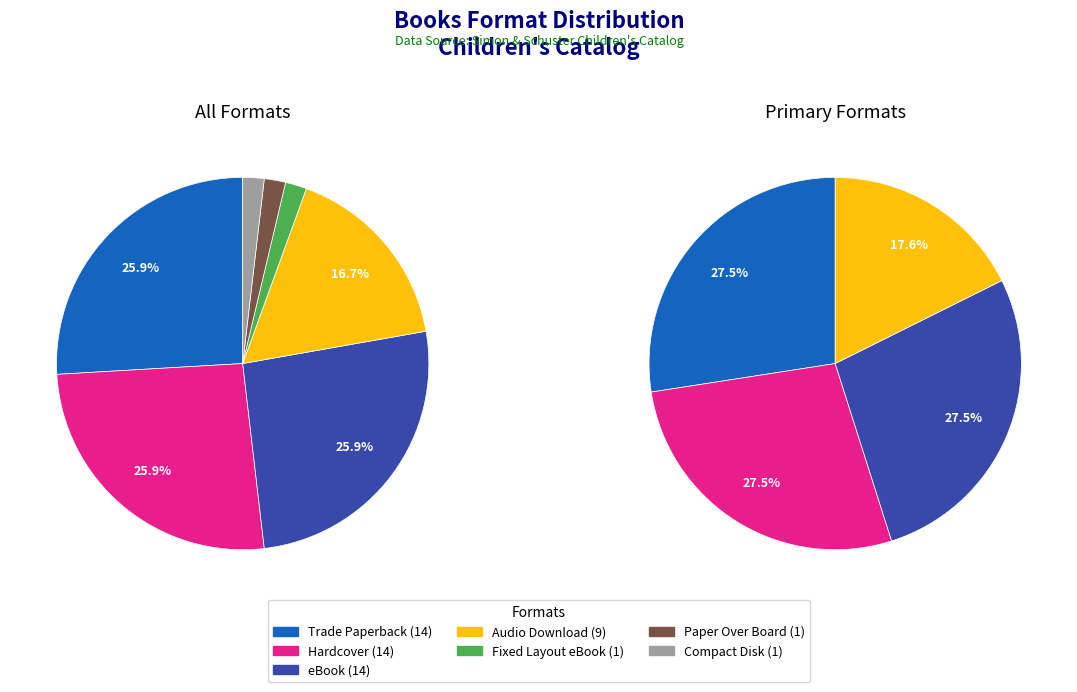

Rank the categories by value from lowest to highest.

Fixed Layout eBook, Paper Over Board, Compact Disk, Audio Download, Trade Paperback, Hardcover, eBook